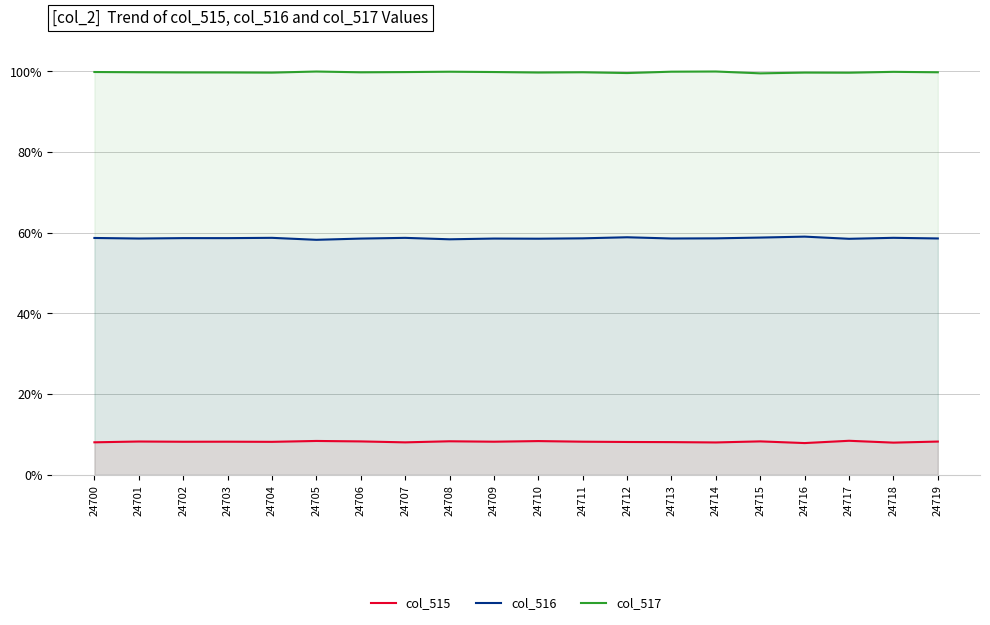

Is it true that col_516 equals 0.3 at 24704?

False